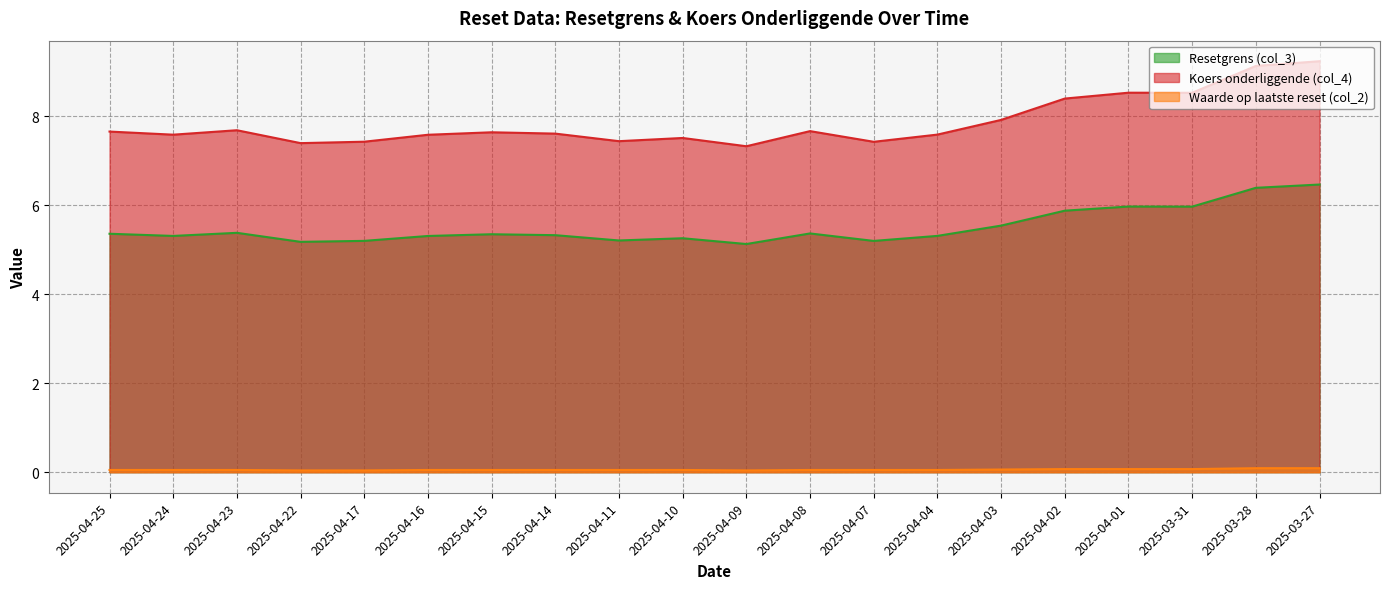

What position from the left is 2025-04-14?

8